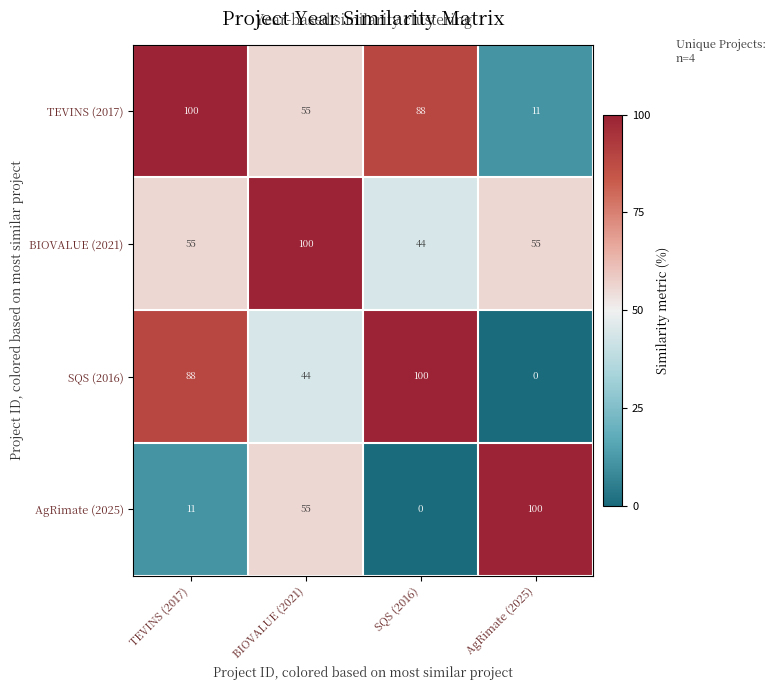

How many BIOVALUE (2021) values are between 55 and 100?

3